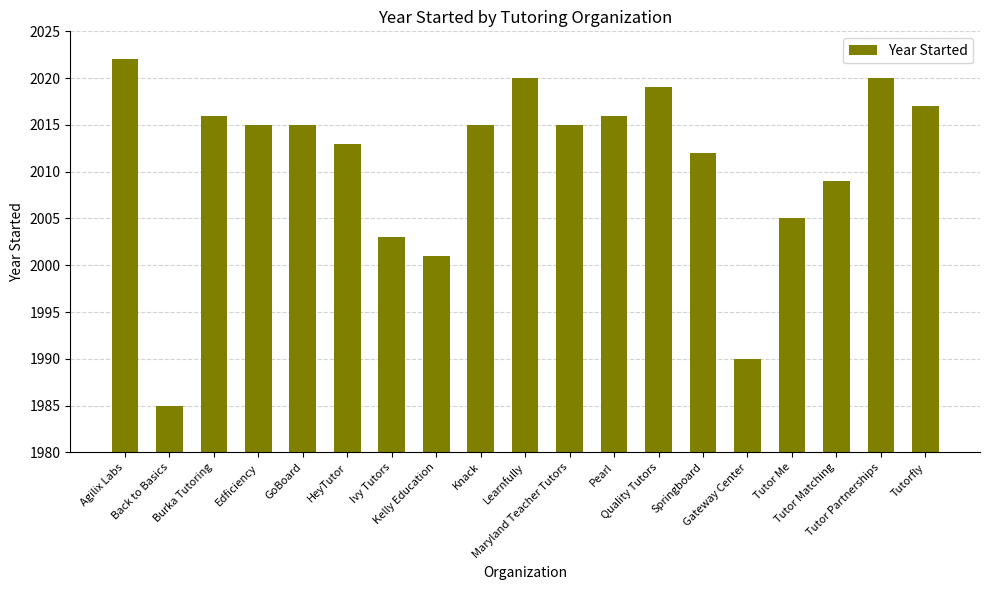

True or false: the data shows 2022 at Agilix Labs.

True